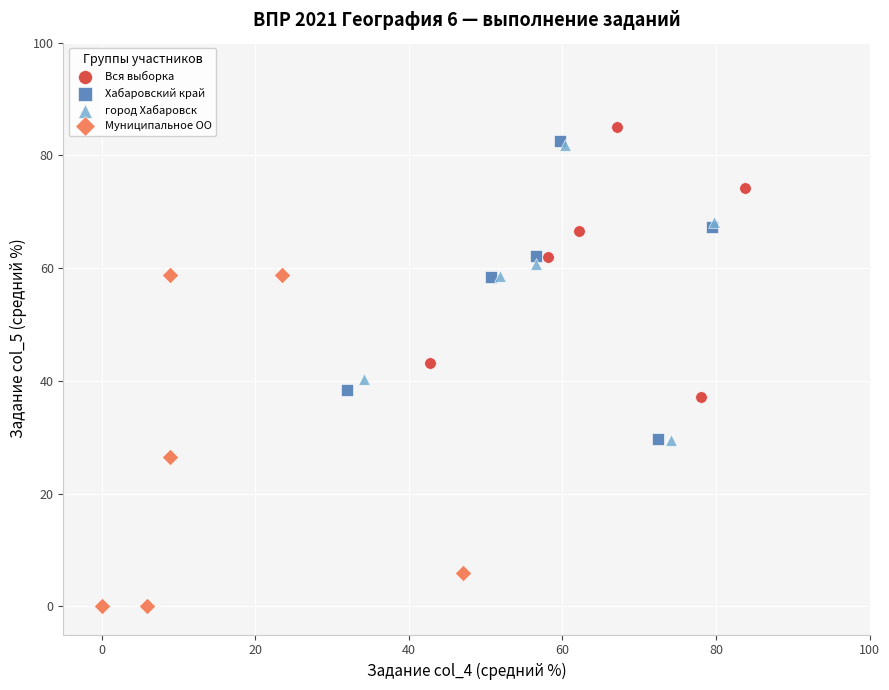

Which series has the largest Y range (max minus min)?

Муниципальное ОО